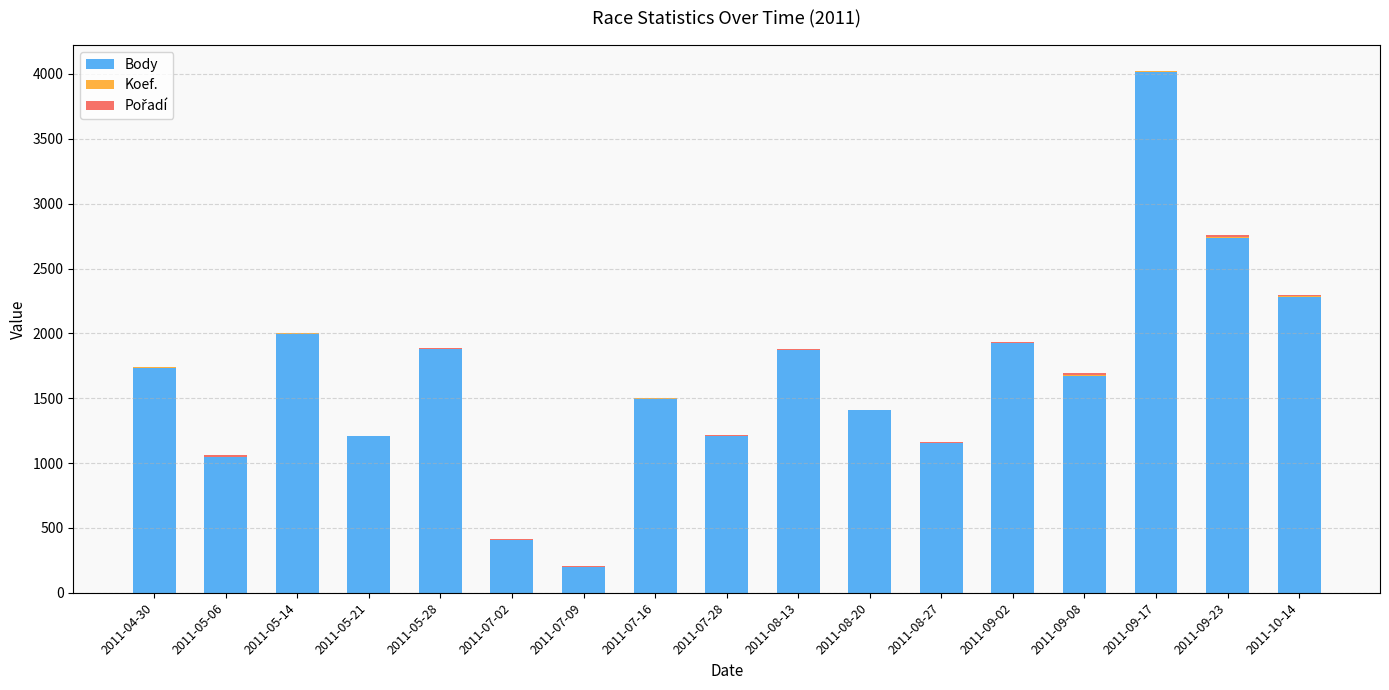

At which category is the sum across all series the highest?

2011-09-17